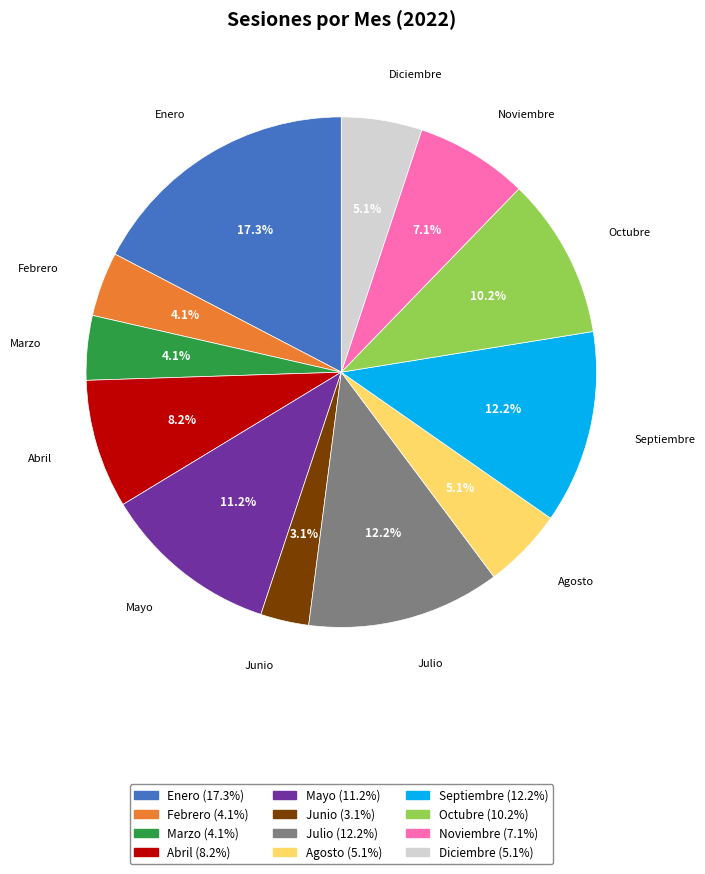

True or false: Septiembre accounts for 26% of the total.

False